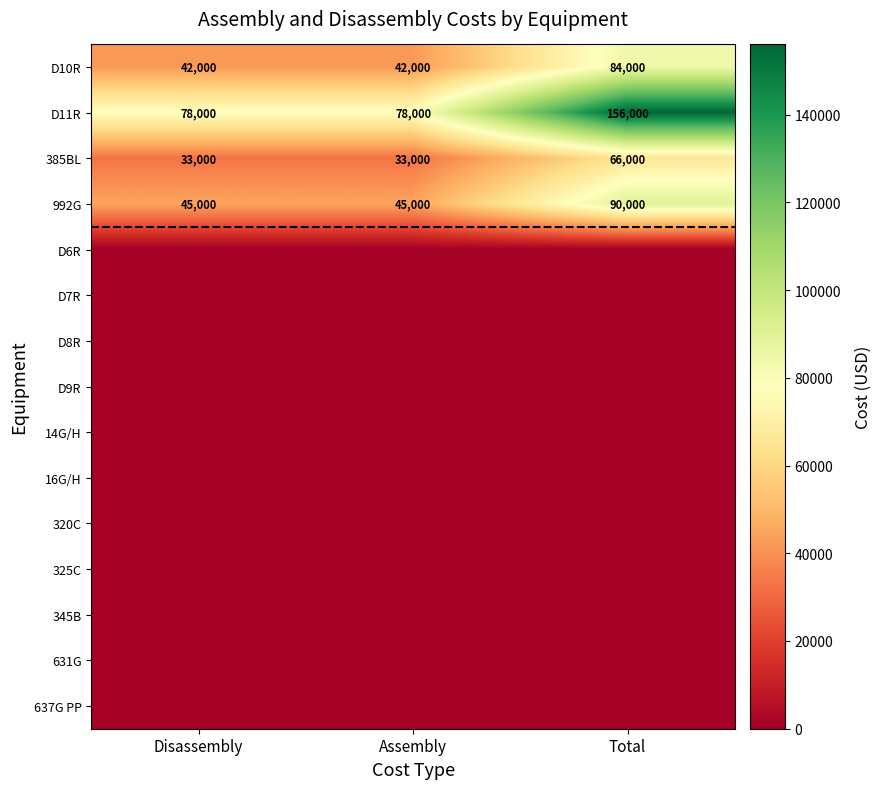

What is the minimum value for D10R?

42000